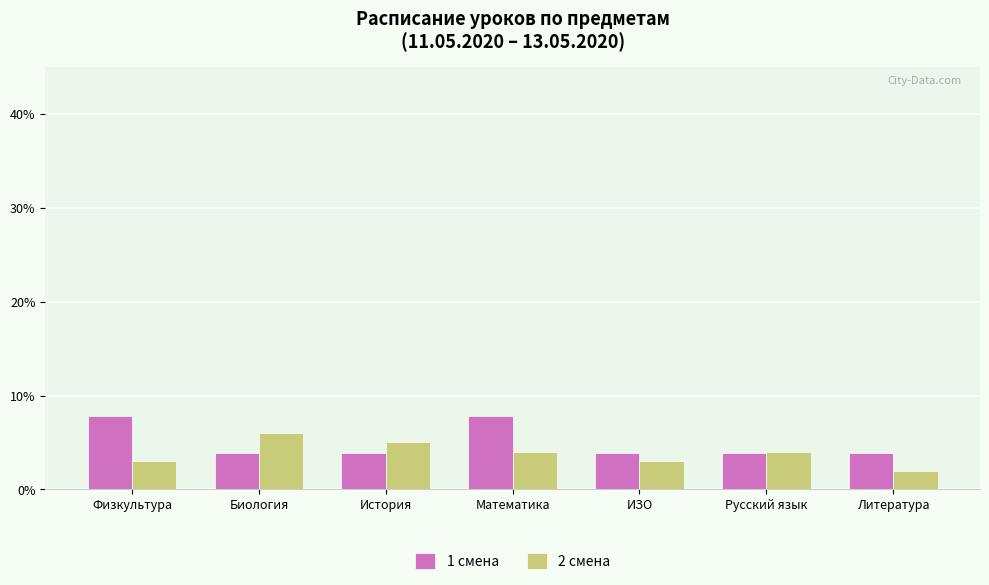

How many values in the 2 смена series are below 4?

3